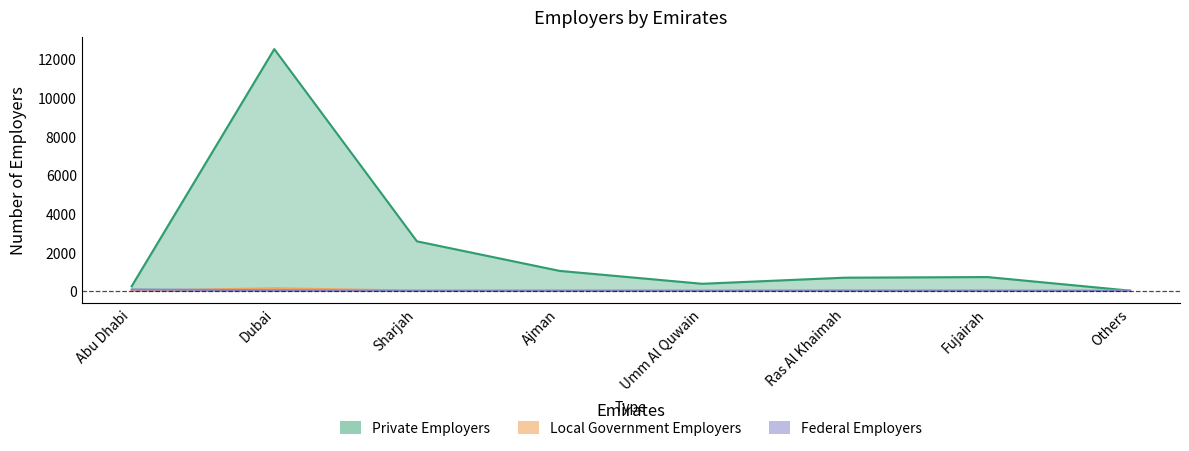

At which label is Private Employers closest to 6261?

Sharjah